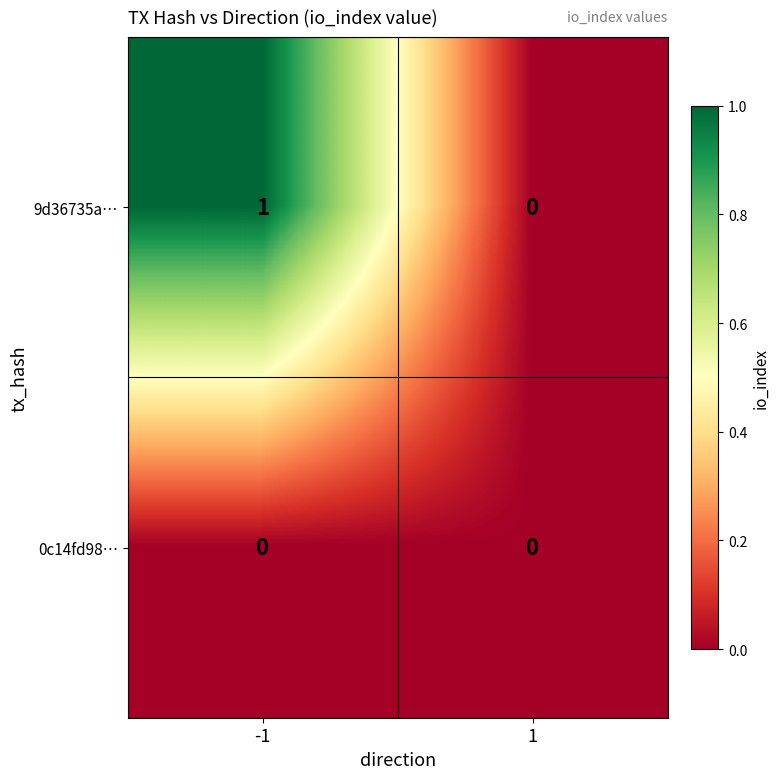

List the series in order of their peak value, highest first.

9d36735a…, 0c14fd98…